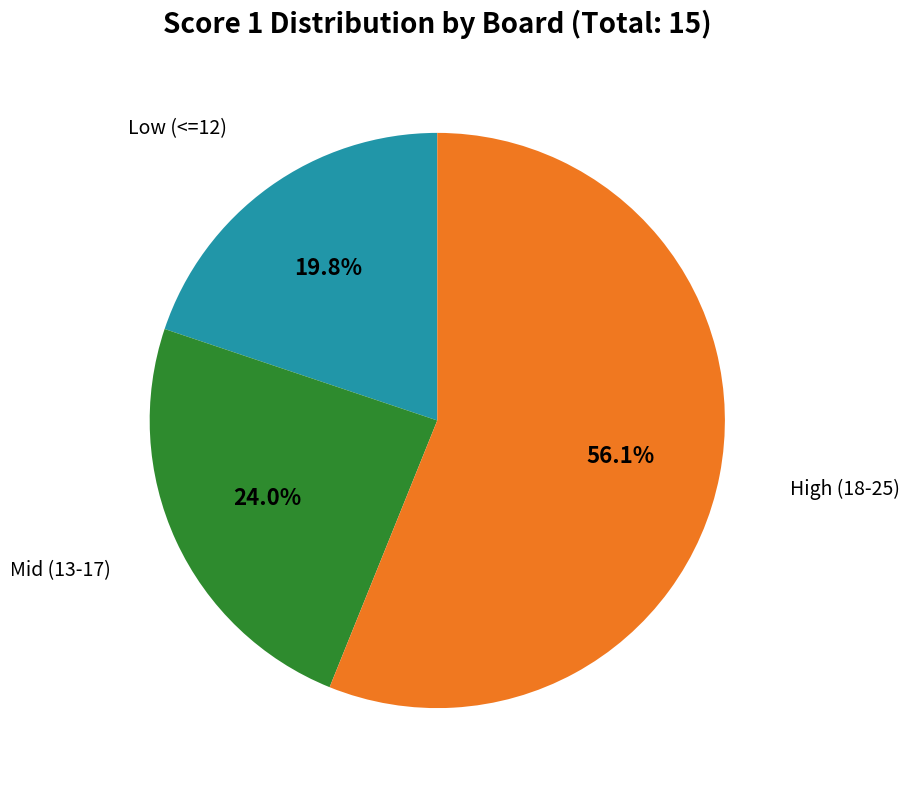

Is there any slice that represents more than half of the pie?

Yes